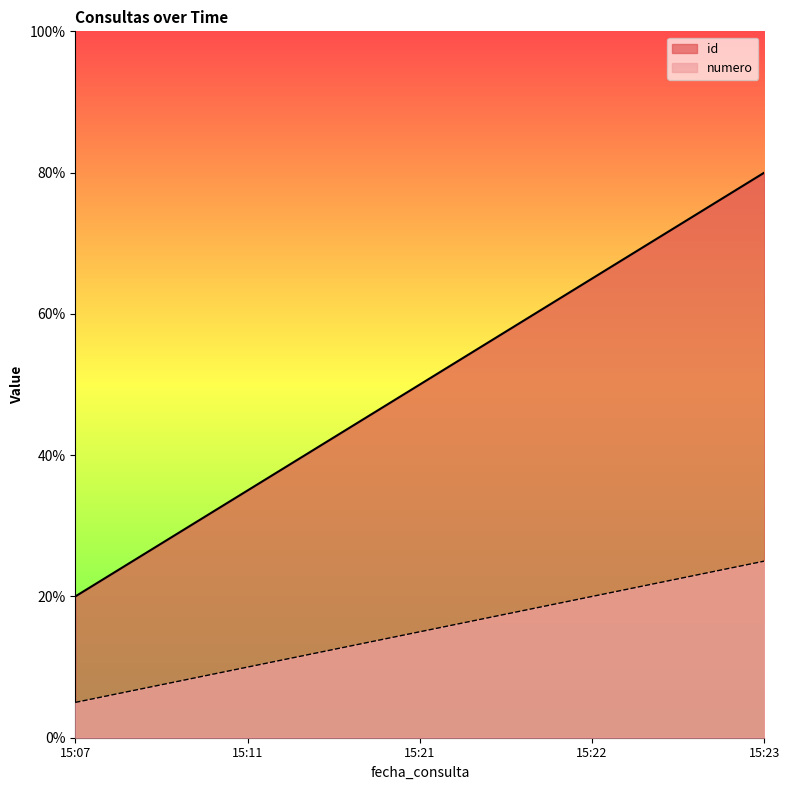

The value of numero at 15:11 is 55.8. True or false?

False